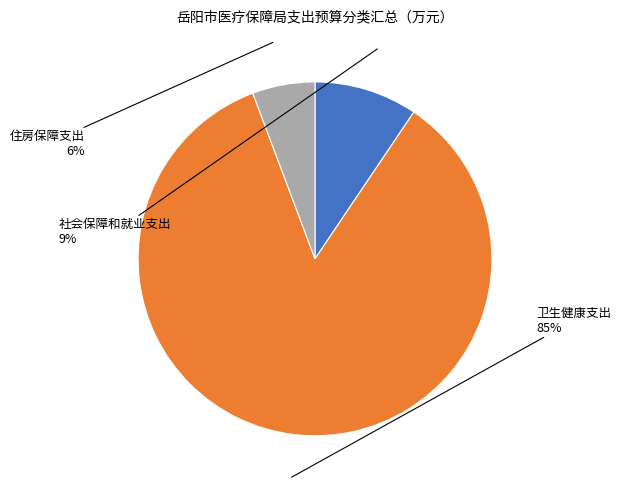

Do 住房保障支出 and 社会保障和就业支出 together represent more than half of the pie?

No